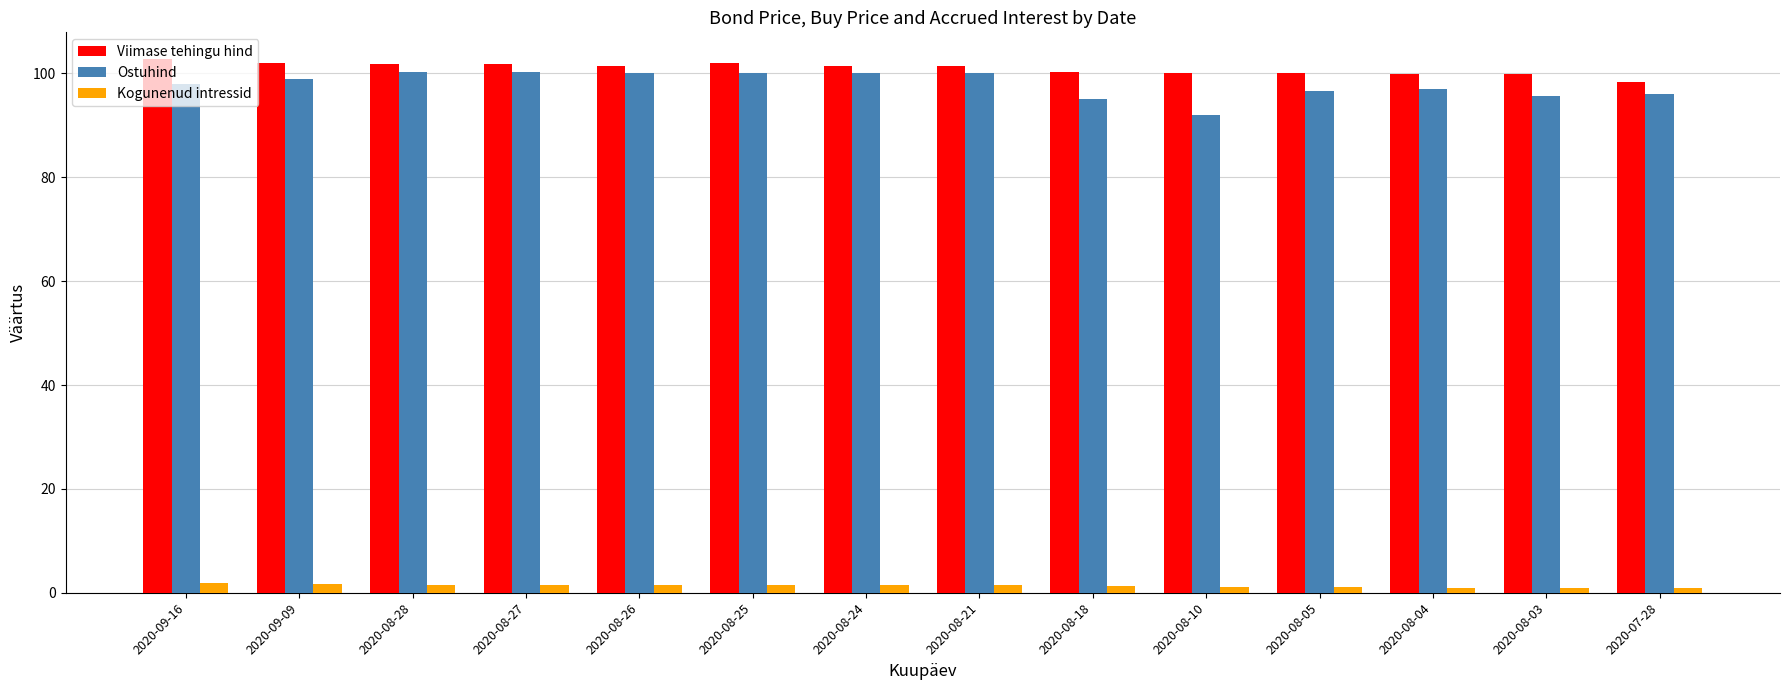

The value of Ostuhind at 2020-08-27 is 69.0. True or false?

False